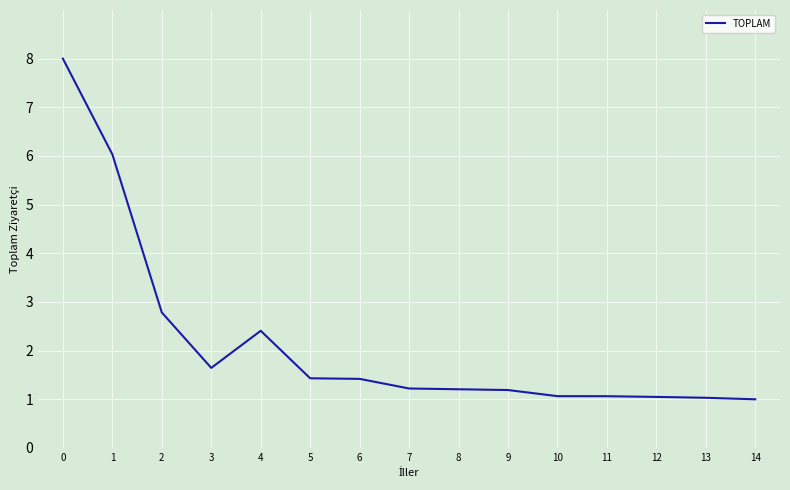

Is this an area chart (filled region under the line)?

No